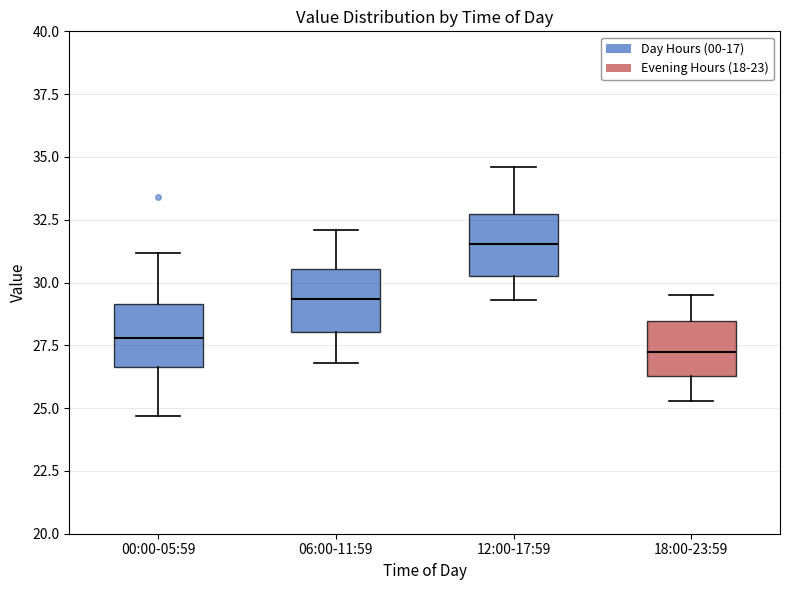

Where does the lower whisker of the box for 06:00-11:59 end on the y-axis? The values are not printed on the chart, so give them approximately, as read against the axis.

27.0